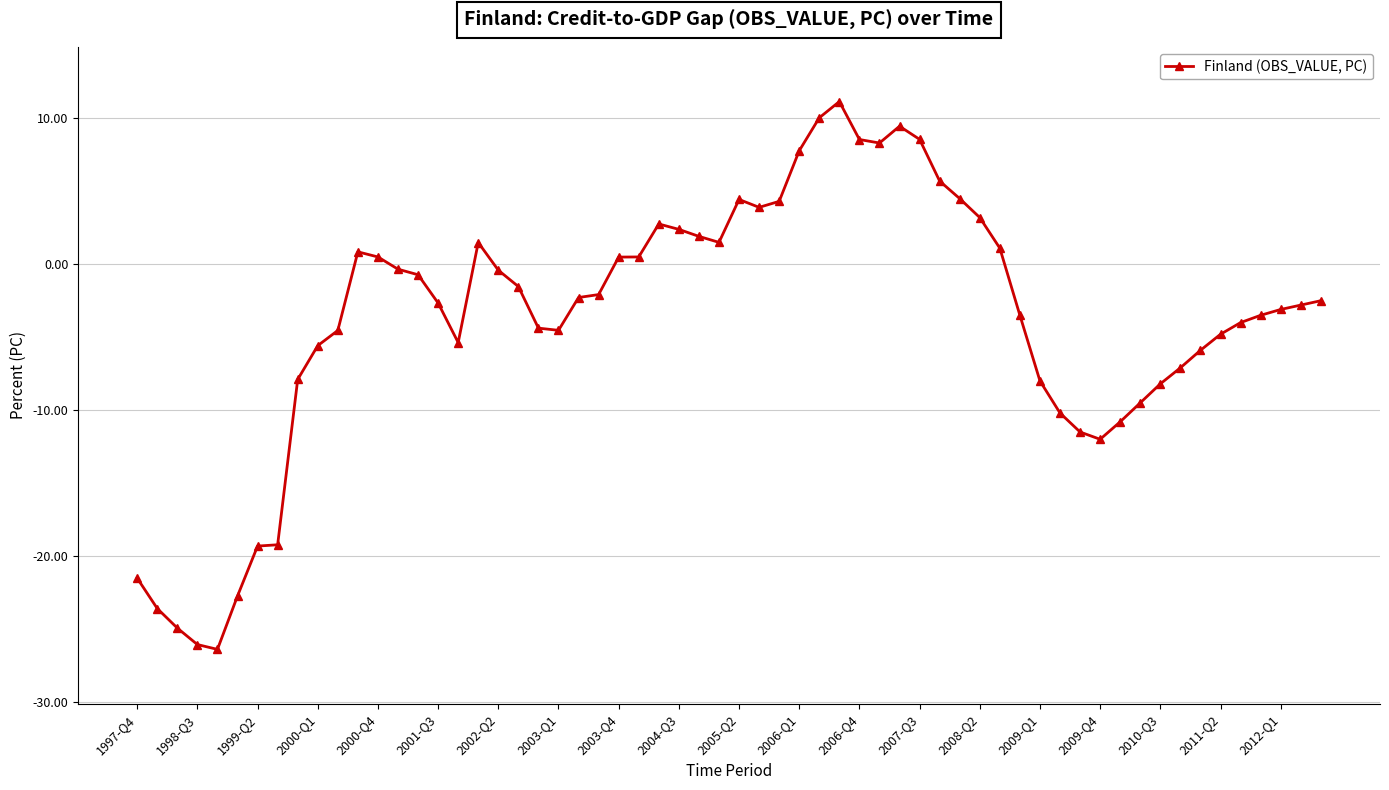

Is this an area chart (filled region under the line)?

No